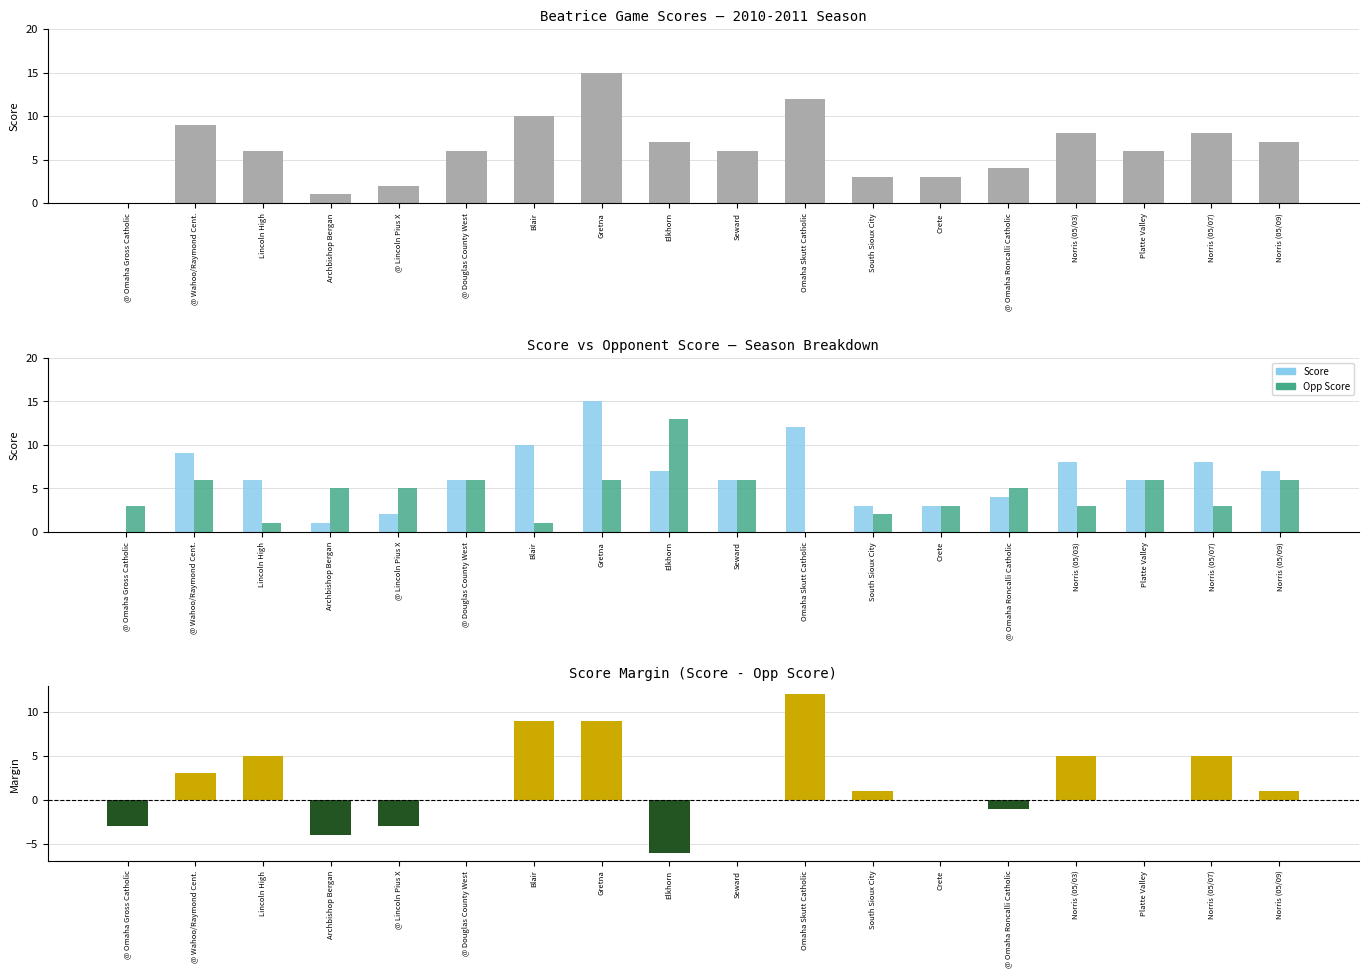

At which category is the sum across all series the highest?

Gretna